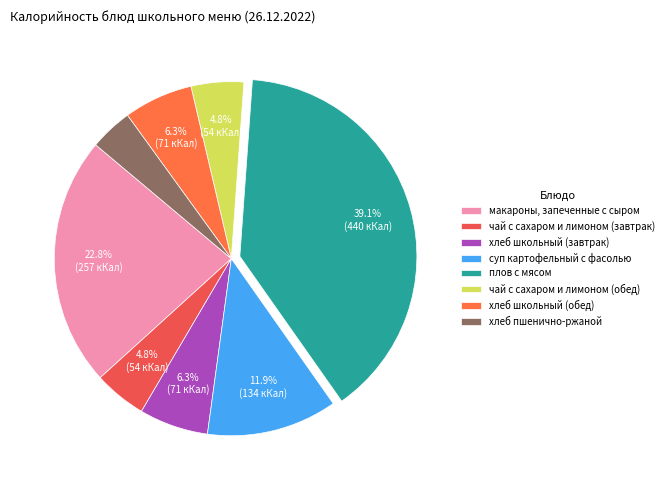

Approximately how many times larger is the value at хлеб школьный (обед) compared to макароны, запеченные с сыром?

0.3